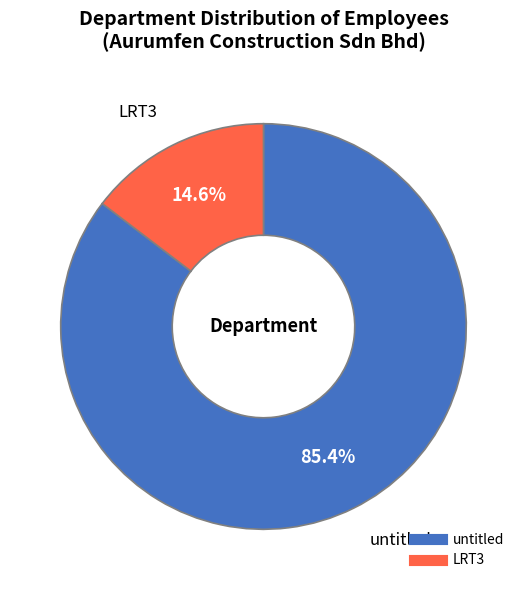

Rank the categories by value from highest to lowest.

untitled, LRT3